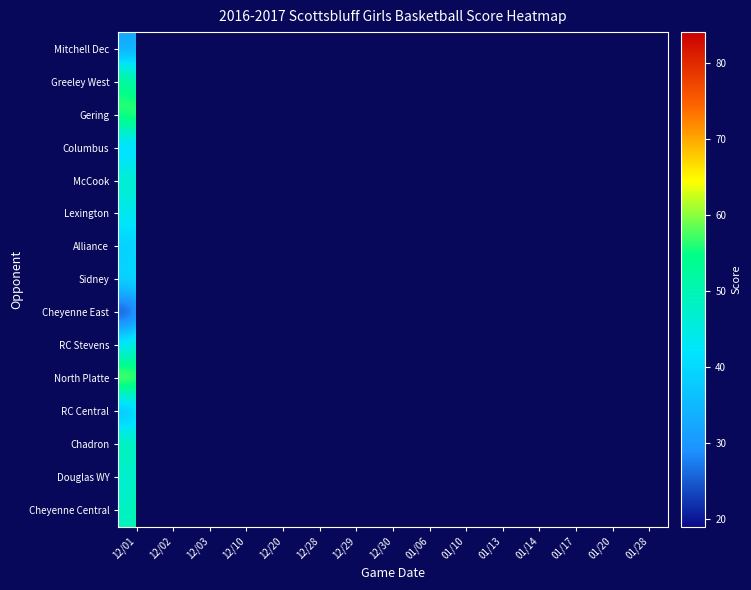

What is the highest value of the Greeley West series?

55.0